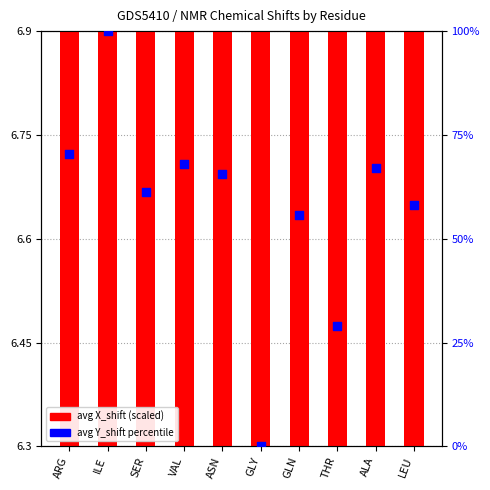

Which series contains the highest Y value?

avg Y_shift percentile